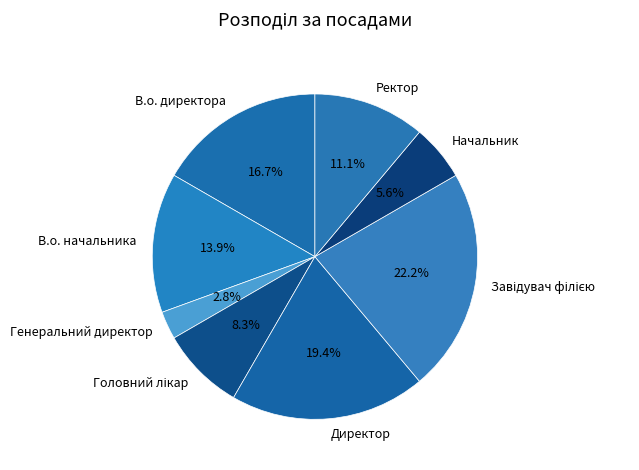

To the nearest percent, what is the average slice percentage?

12%